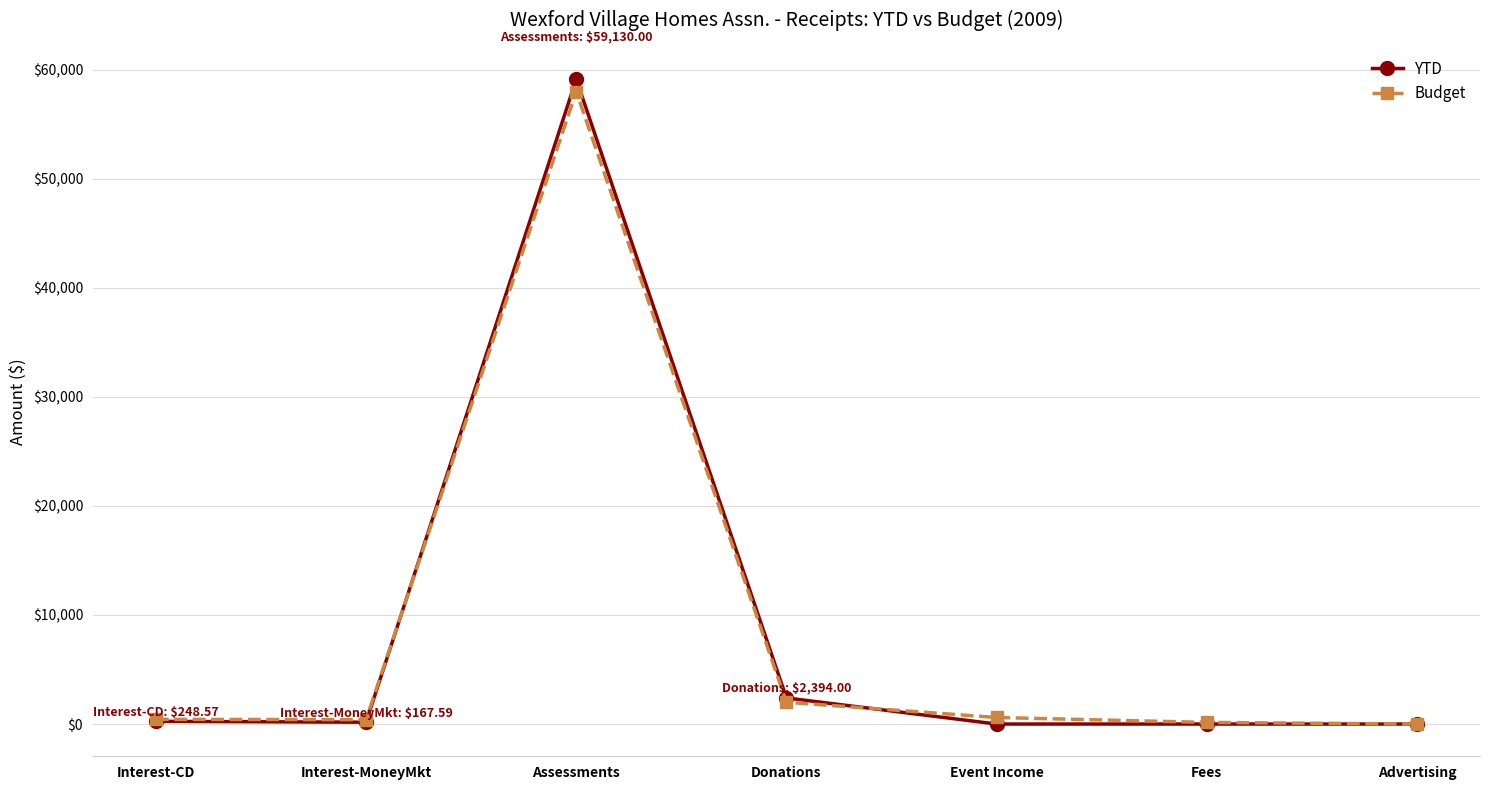

At which category does YTD reach its first local peak?

Assessments